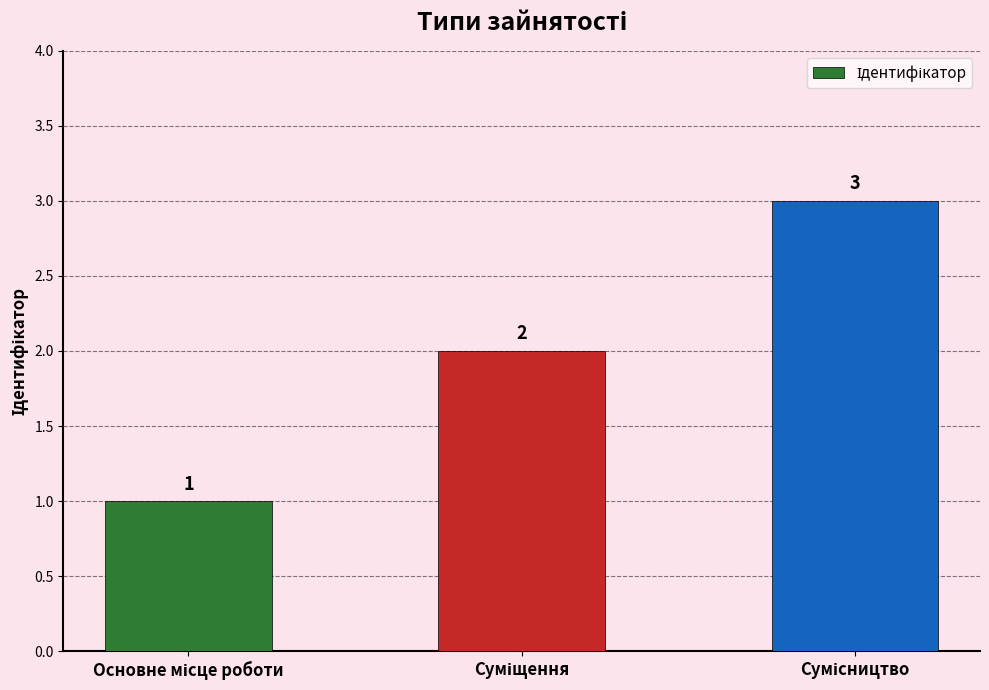

What is the difference between the second highest and minimum values?

1